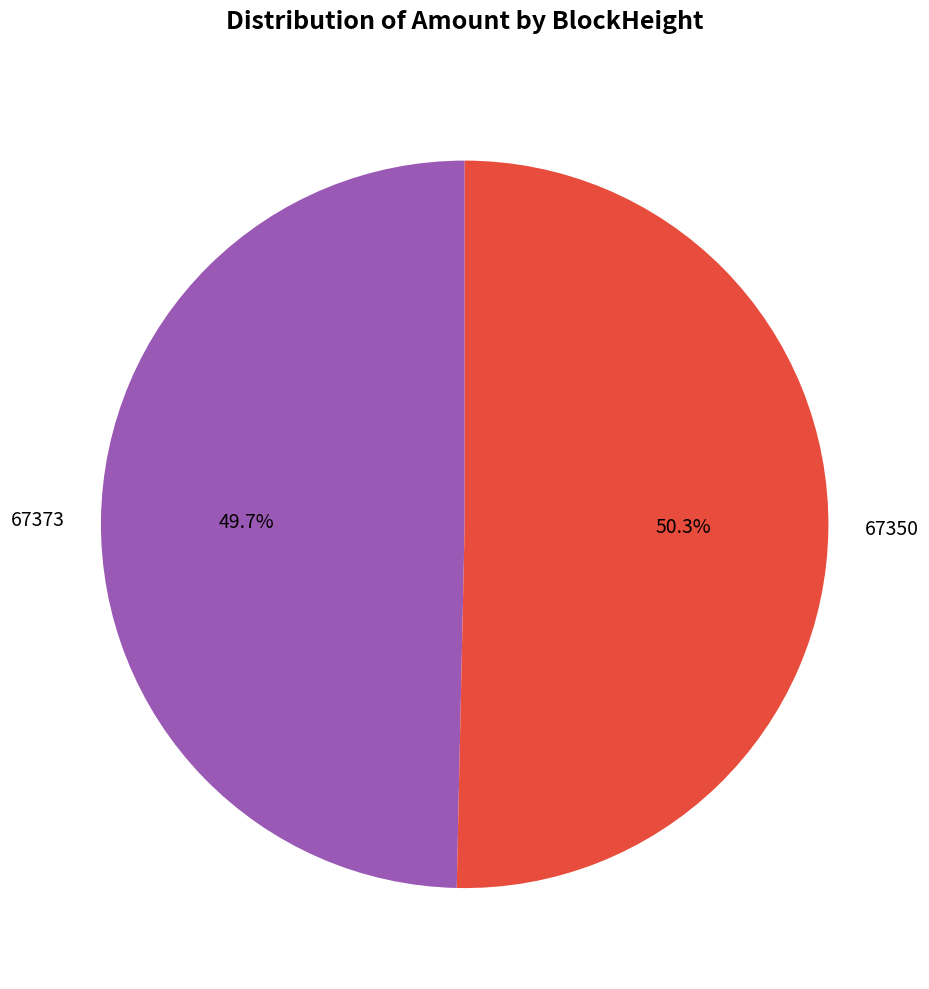

To the nearest percent, what is the average slice percentage?

50%